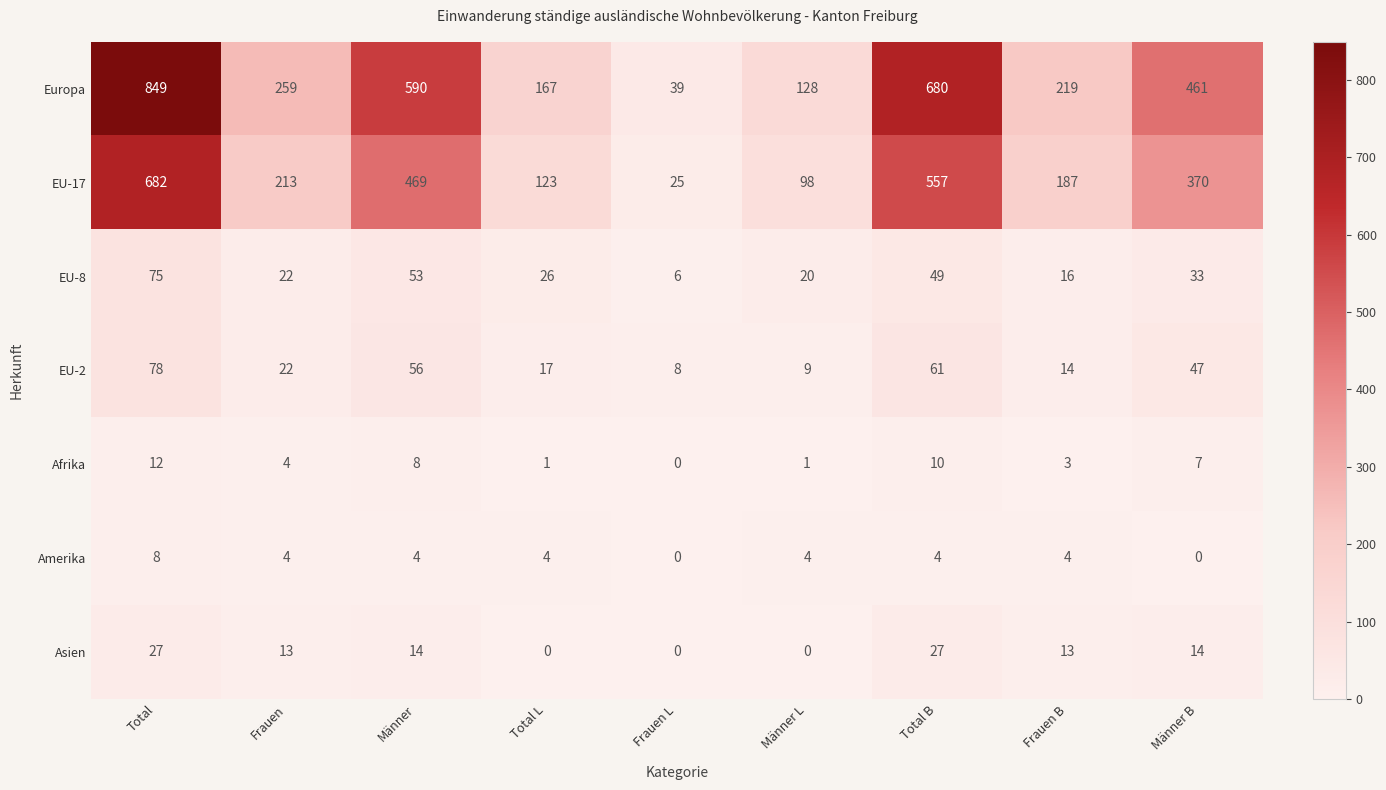

Between Frauen L and Männer B, which series saw the biggest shift?

Europa